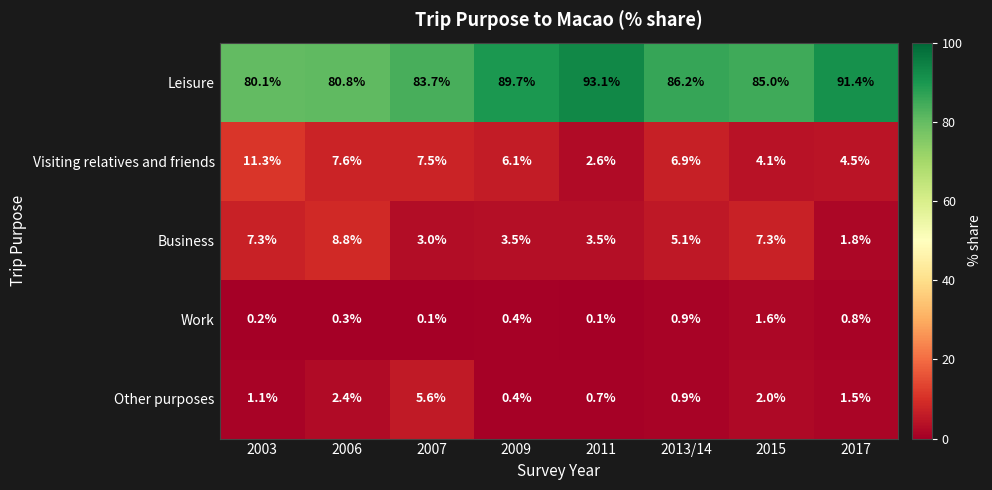

What is the average value of the Other purposes series?

1.8